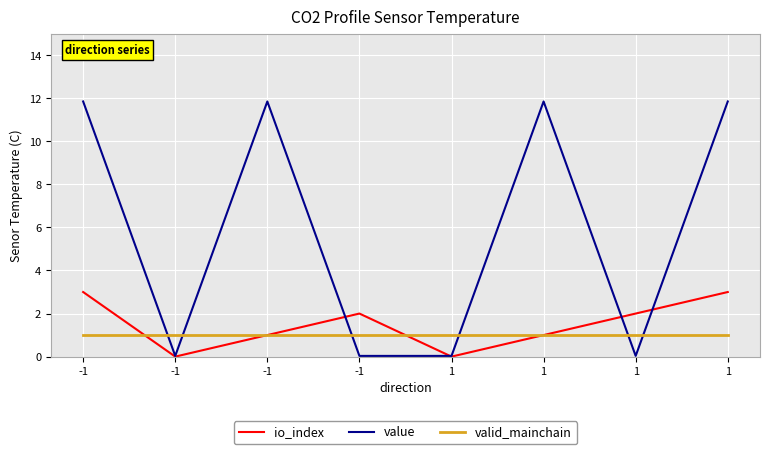

At how many categories does at least one series exceed 6?

4